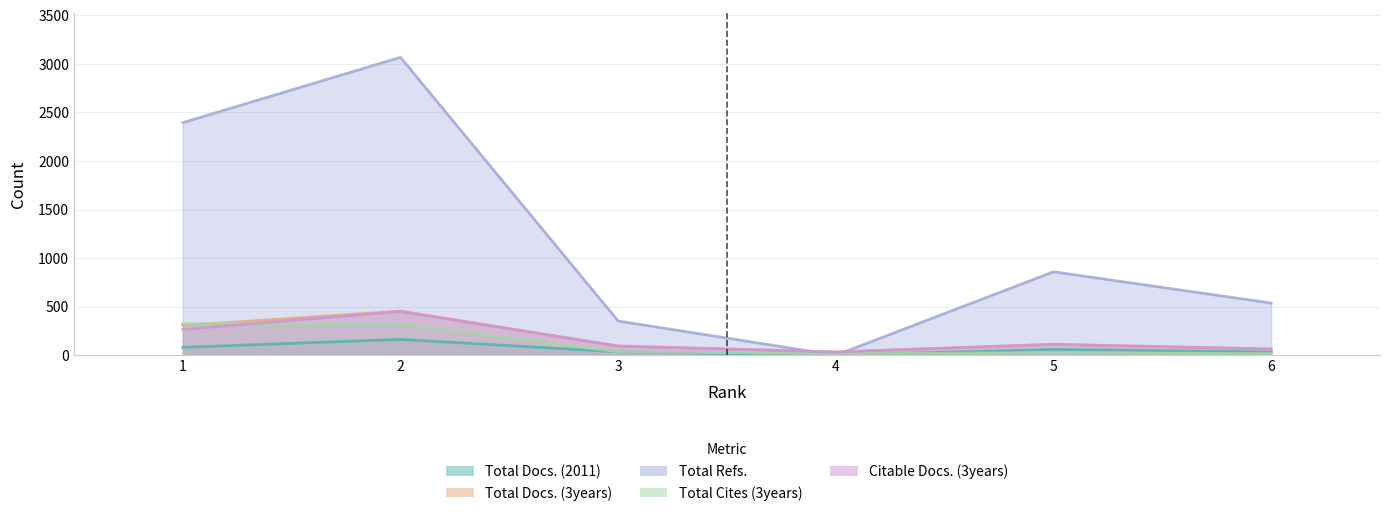

How many values in Total Docs. (2011) are above zero?

5